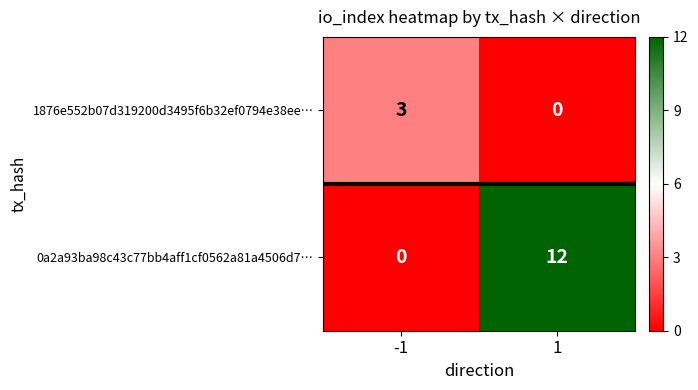

Reading right to left, what are all the values shown in this chart?

1876e552b07d319200d3495f6b32ef0794e38ee…: 1=0	-1=3
0a2a93ba98c43c77bb4aff1cf0562a81a4506d7…: 1=12	-1=0